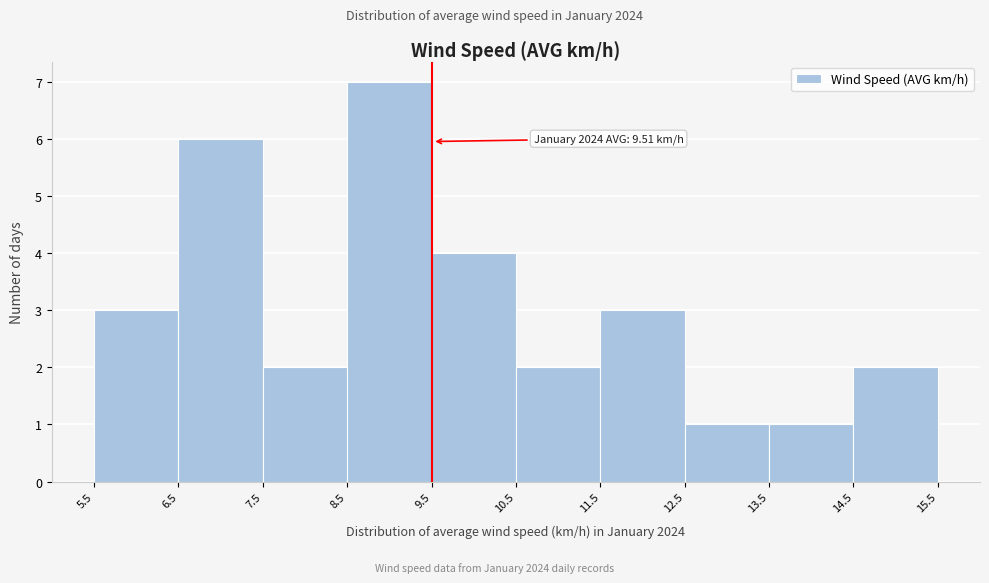

Which range on the x-axis has the tallest bar?

8.5 to 9.5